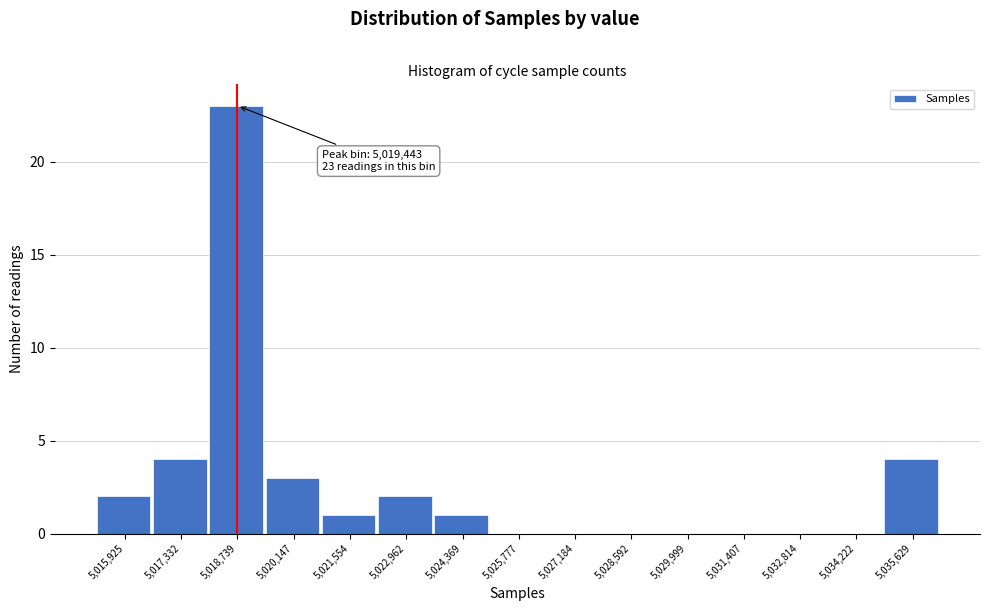

Reading left to right, list all the values displayed in this chart.

5,015,925=2	5,017,332=4	5,018,739=23	5,020,147=3	5,021,554=1	5,022,962=2	5,024,369=1	5,025,777=0	5,027,184=0	5,028,592=0	5,029,999=0	5,031,407=0	5,032,814=0	5,034,222=0	5,035,629=4